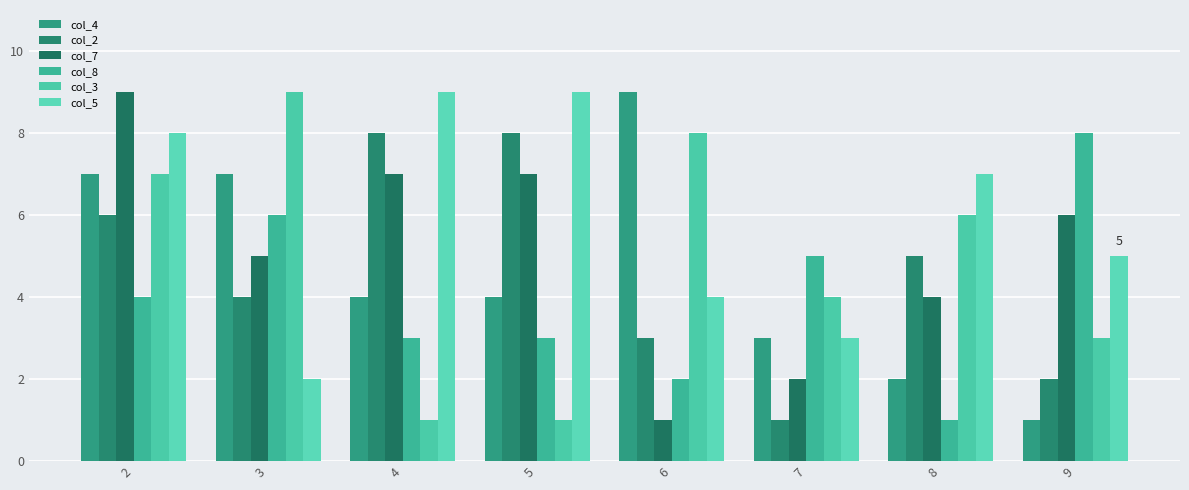

What is the sum of the col_2 values at 3 and 2?

10